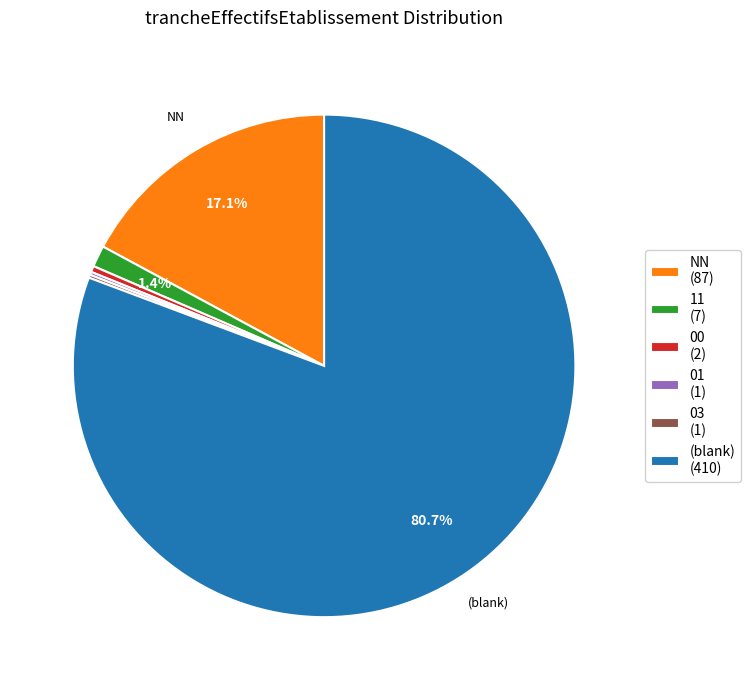

Is there any slice that represents more than half of the pie?

Yes